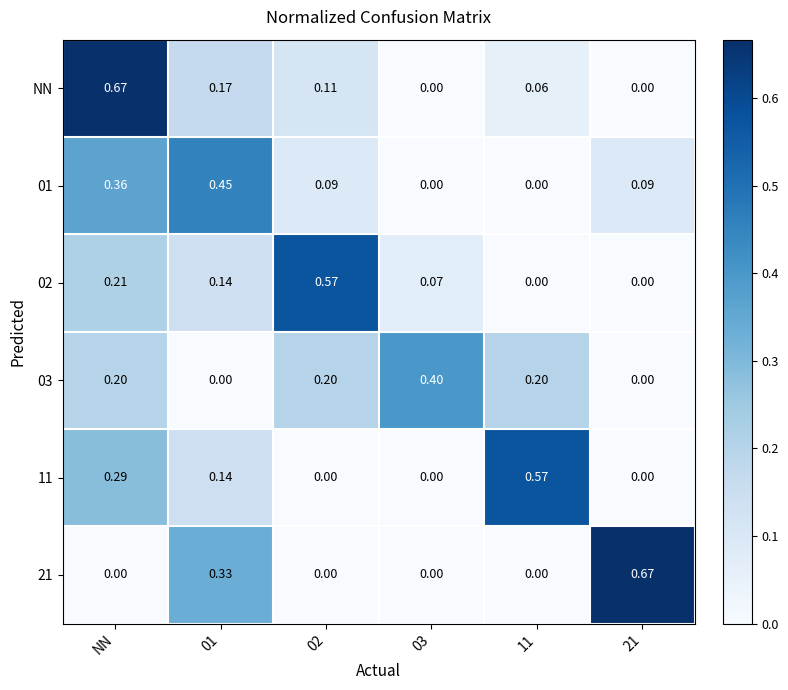

Which series has the largest total across all categories?

NN